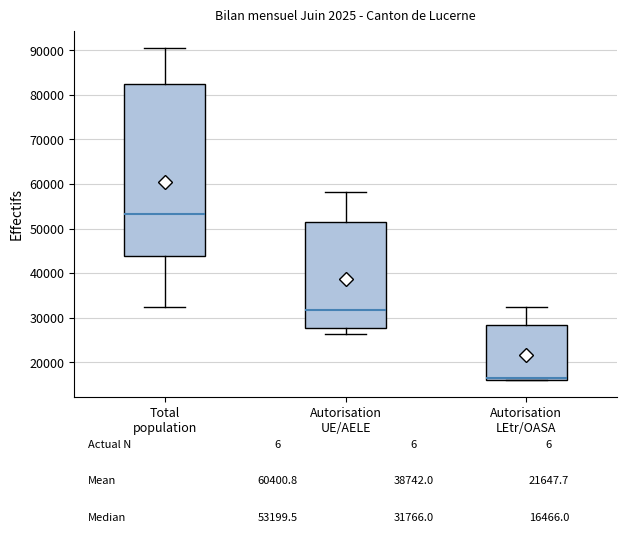

Which box has the lowest median line?

Autorisation LEtr/OASA